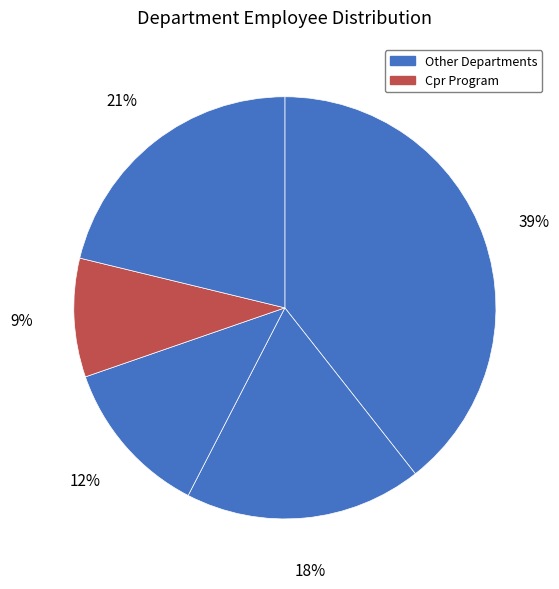

Count the number of slices in the pie.

5